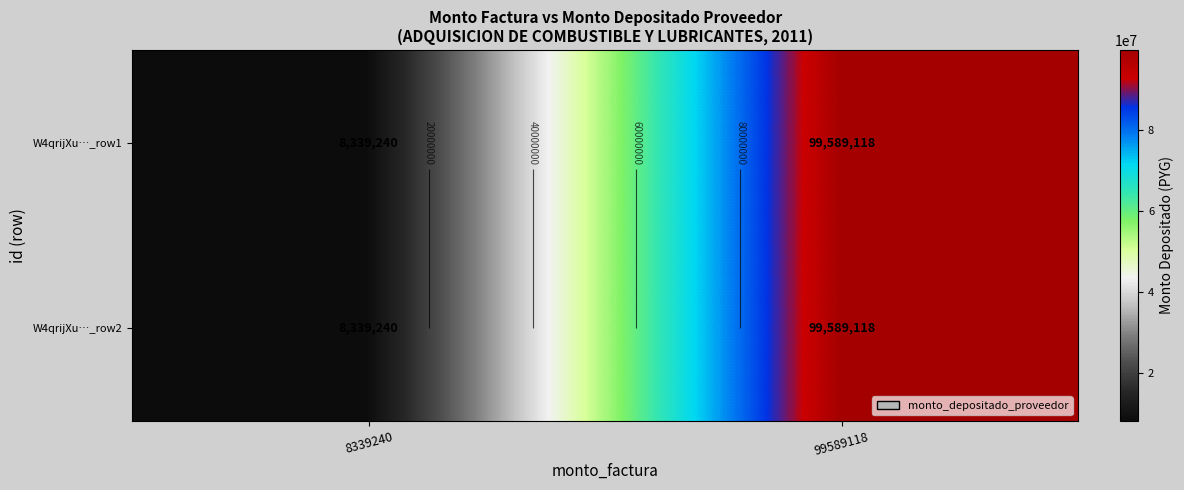

Which category has the lowest value in the W4qrijXu…_row2 series?

8339240